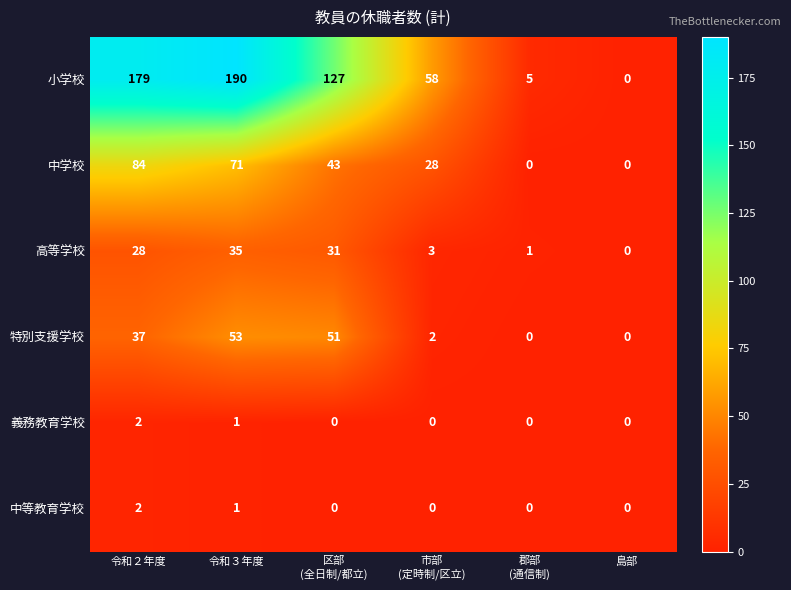

What is the sum of all 中学校 values?

226